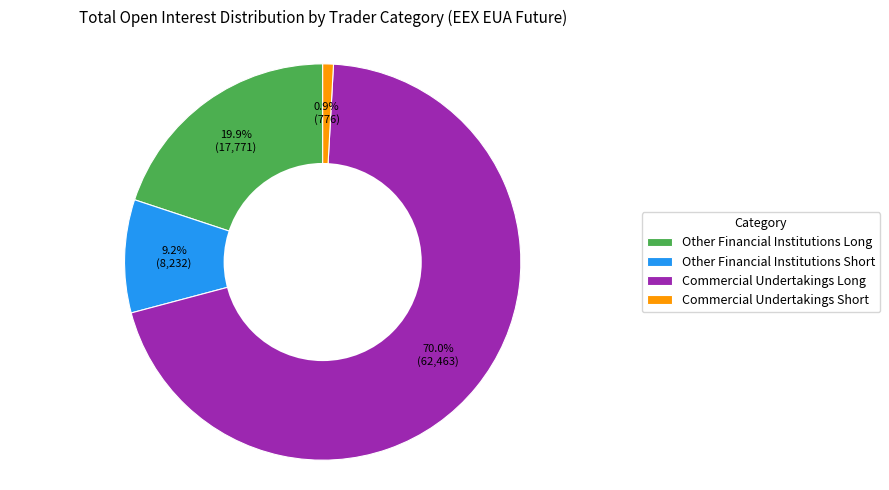

What percentage is NOT represented by Commercial Undertakings Long?

30.0%